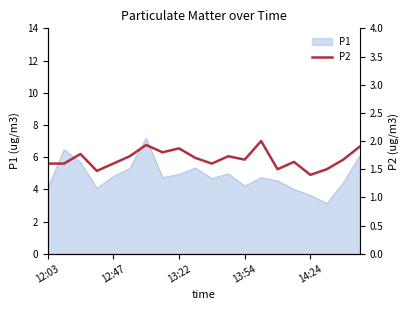

Count the values in the range 1 to 2.

20